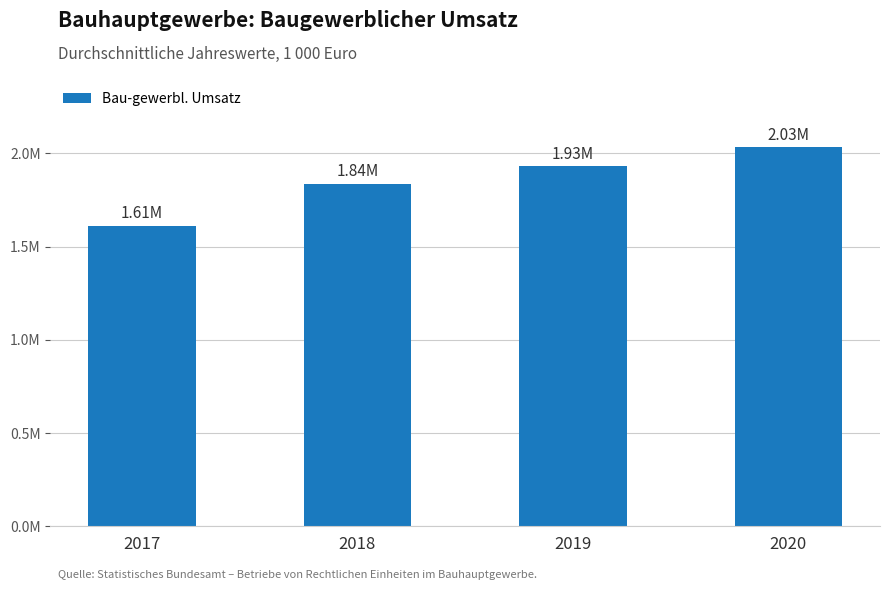

Does the chart contain any negative values?

No